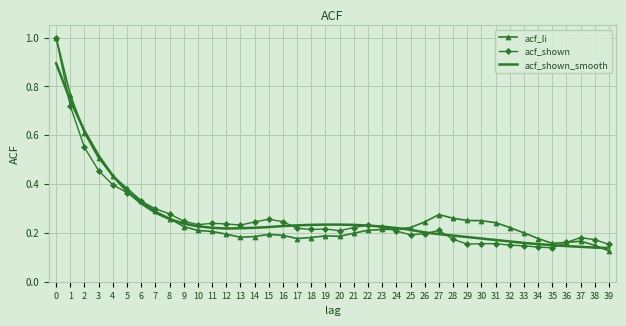

What is the maximum value for acf_li?

1.0